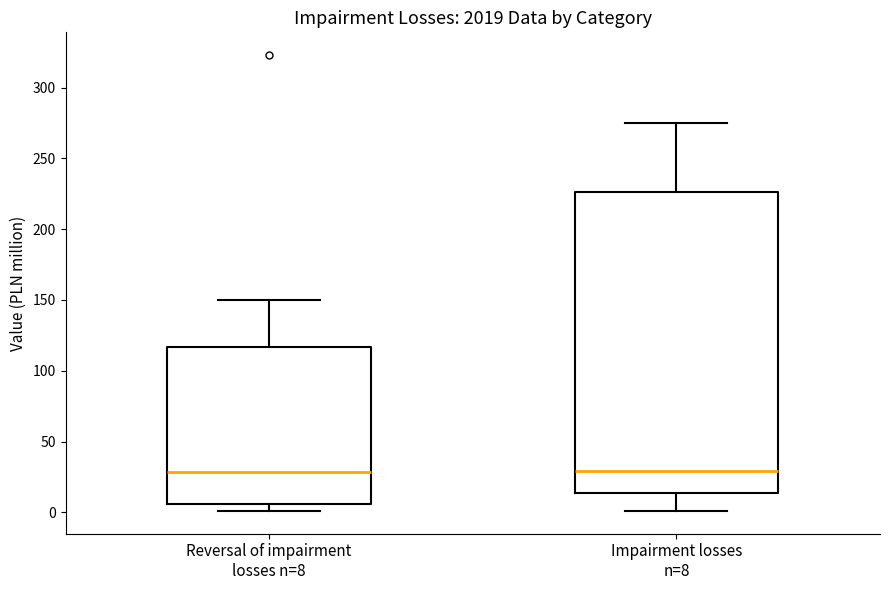

Reading left to right, transcribe this box plot: for each box, give where its median line is, the range the box spans, and where its two whiskers end, as read against the y-axis. The values are not printed on the chart, so give them approximately, as read against the axis.

Reversal of impairment losses n=8: median 30, box 5 to 115, whiskers 0 to 150
Impairment losses n=8: median 30, box 15 to 225, whiskers 0 to 275